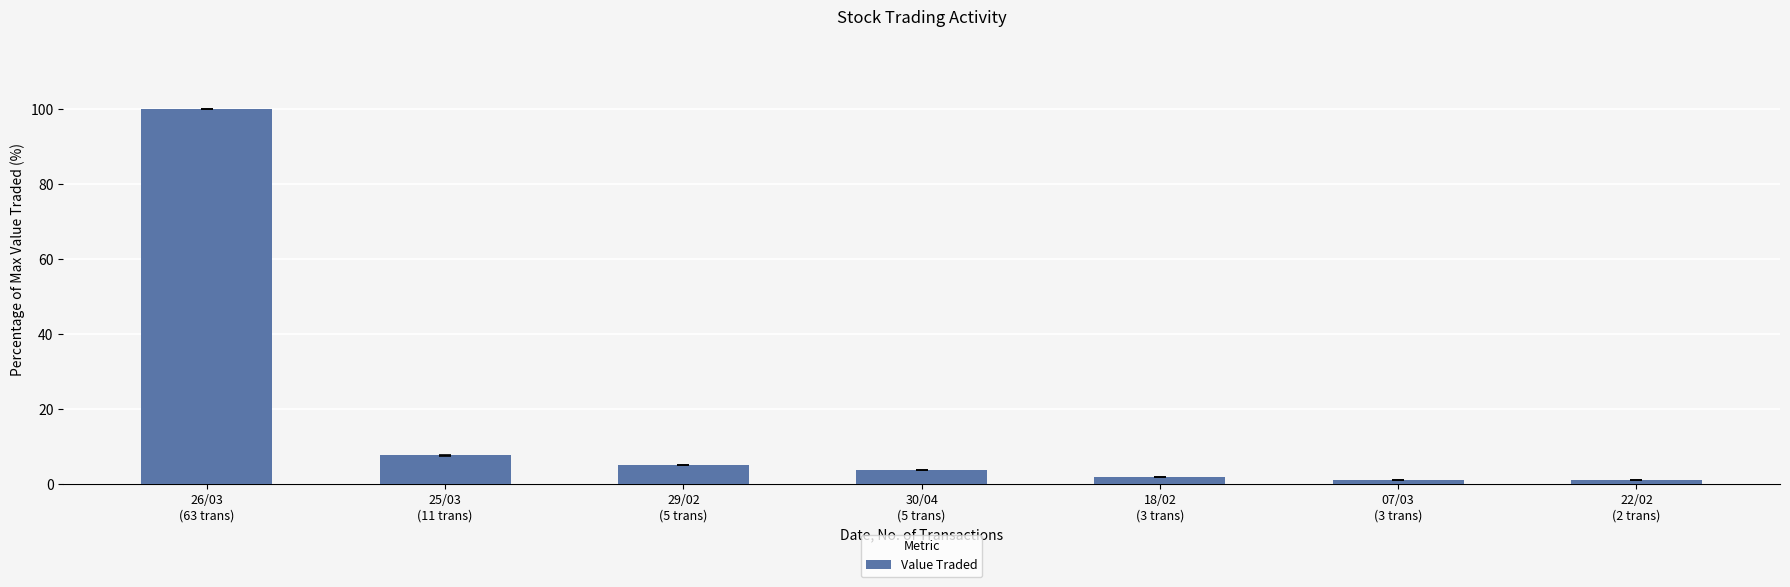

Reading left to right, what are all the values shown in this chart?

100.0	7.6	5.1	3.6	1.8	1.2	1.2